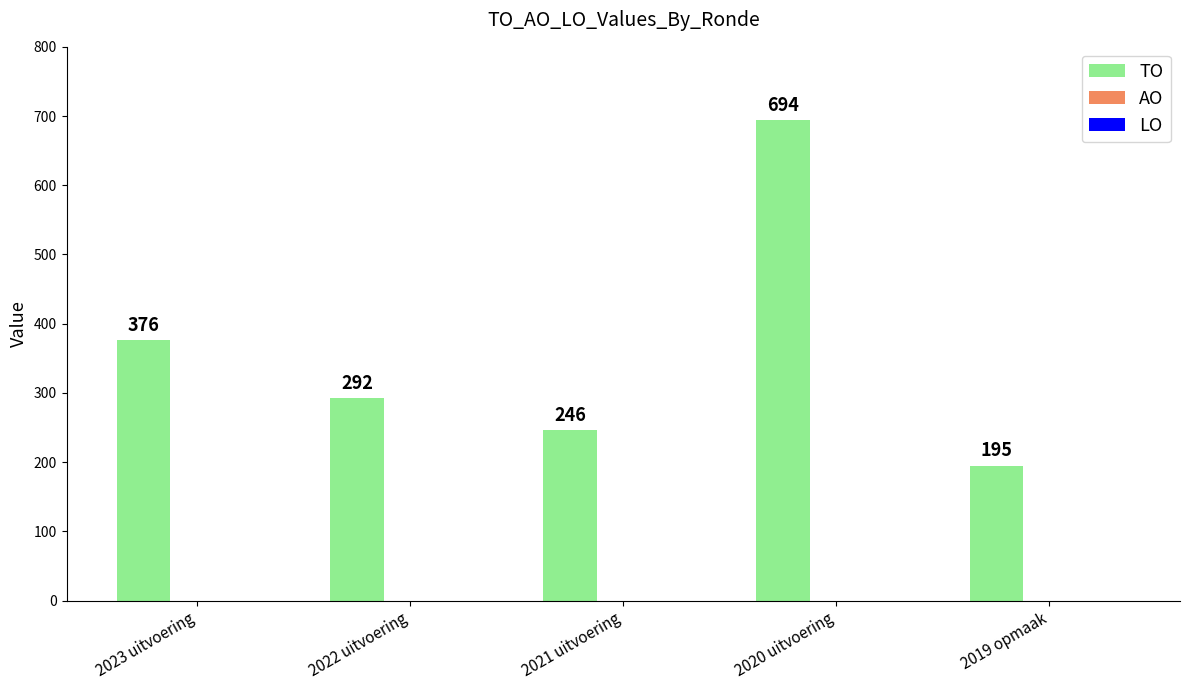

Between 2023 uitvoering and 2019 opmaak, which is larger?

2023 uitvoering